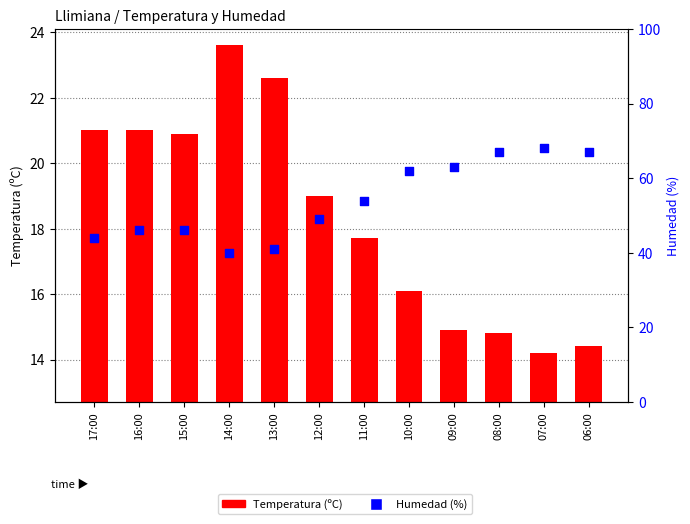

At which category is the sum across all series the highest?

07:00